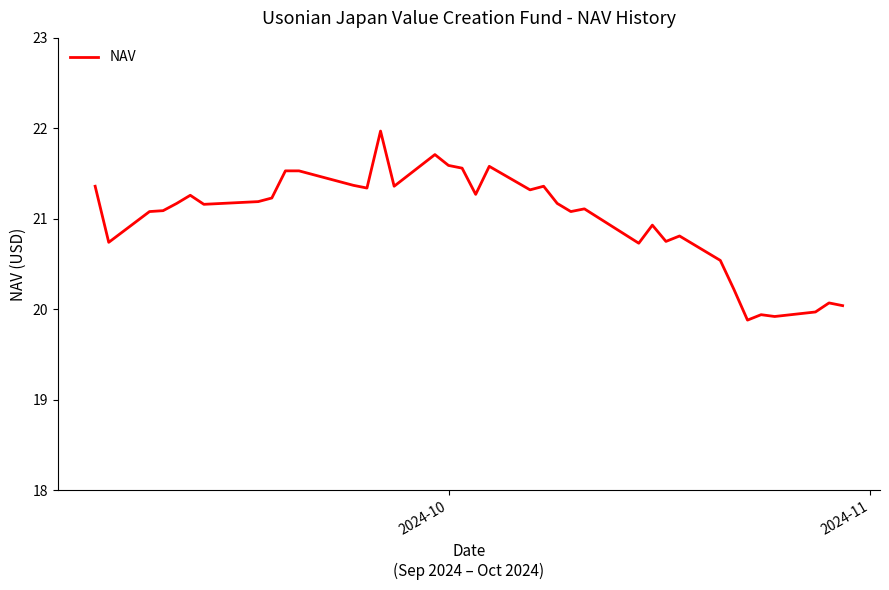

What is the minimum value shown in the chart?

19.9